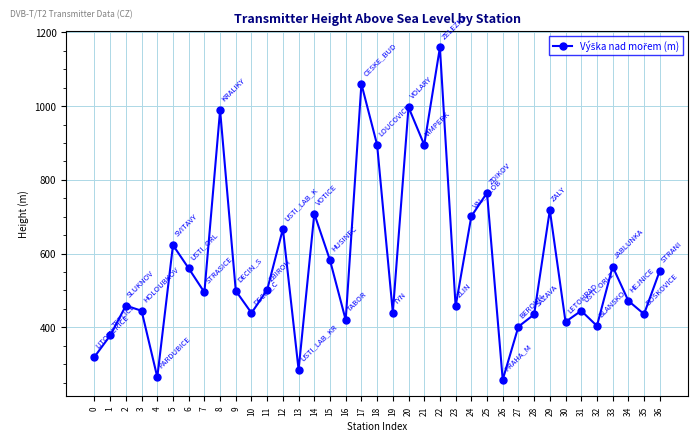

What is the ratio of the value at 9 to the value at 5?

0.8